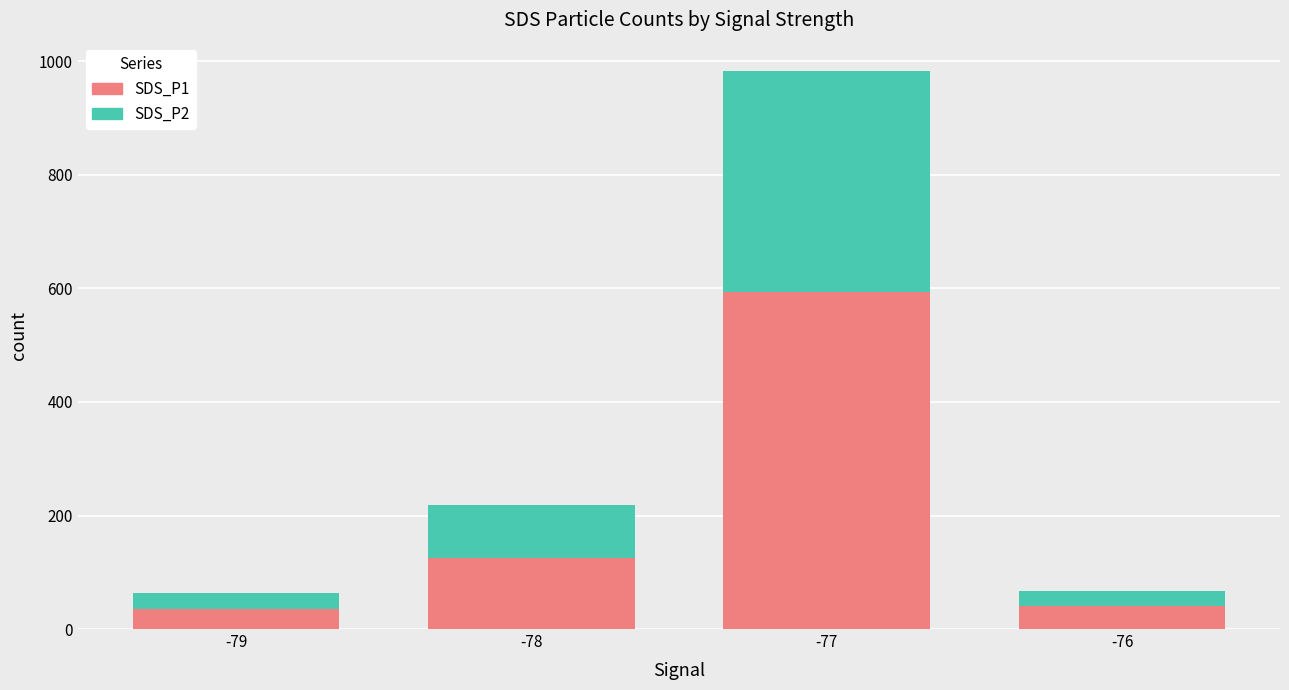

The value of SDS_P1 at -76 is 40.5. True or false?

True